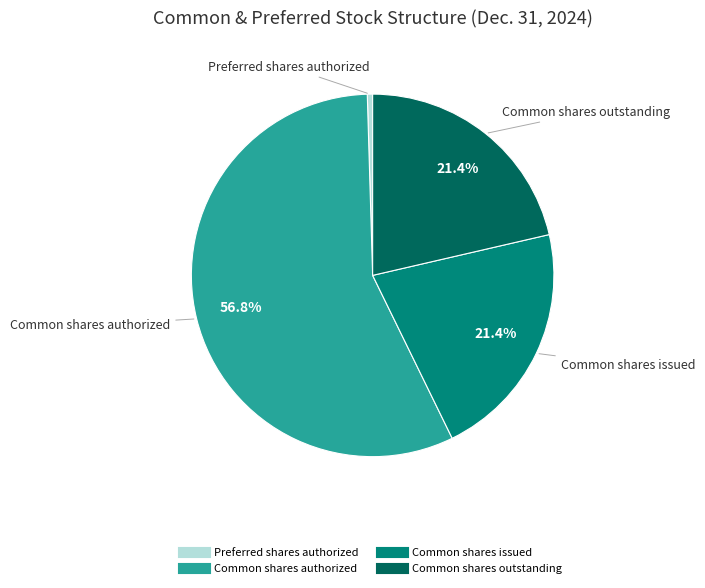

Does any single category account for the majority?

Yes